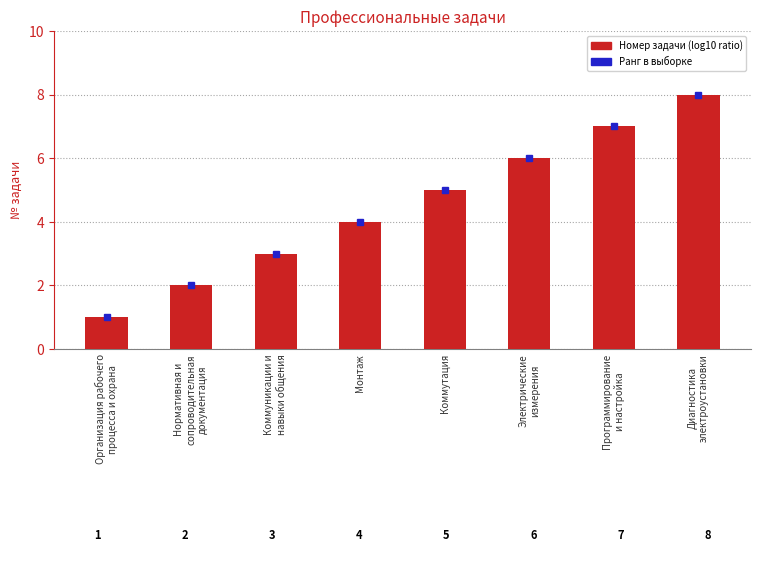

The value at Монтаж is 4. True or false?

True